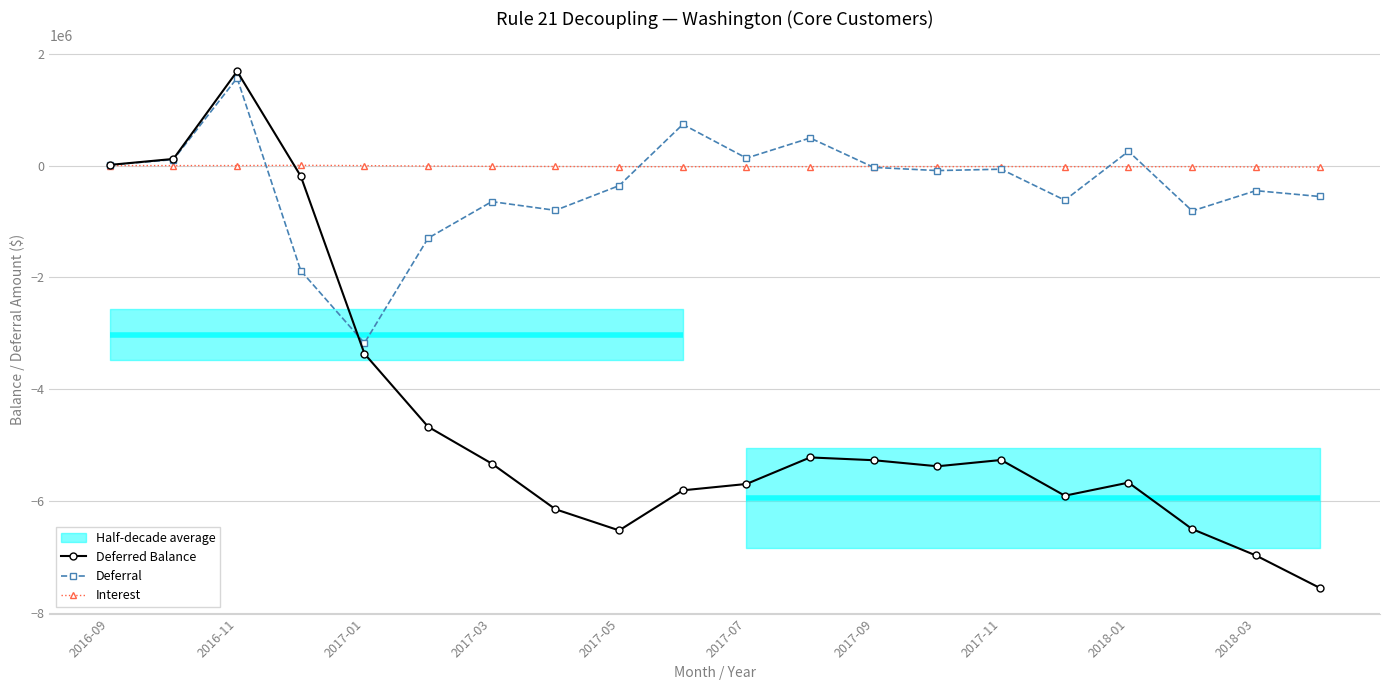

Is it true that Deferred Balance equals -6967711.3 at 2018-03?

True